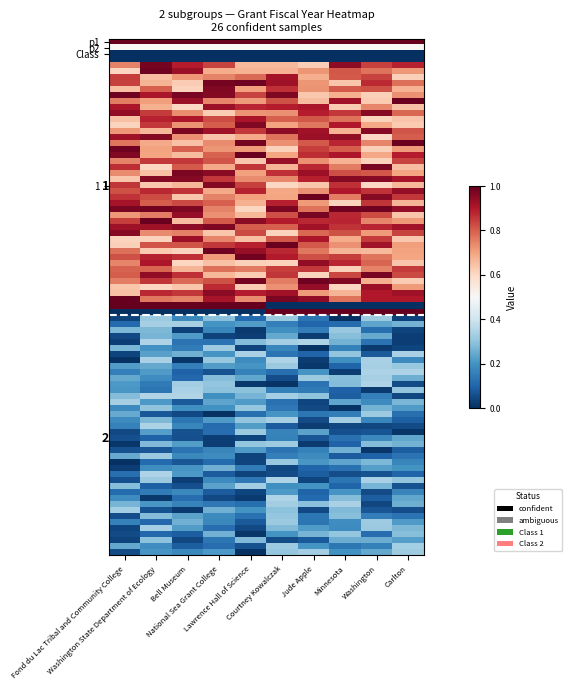

What is the spread (max minus min) of values at Washington State Department of Ecology?

1